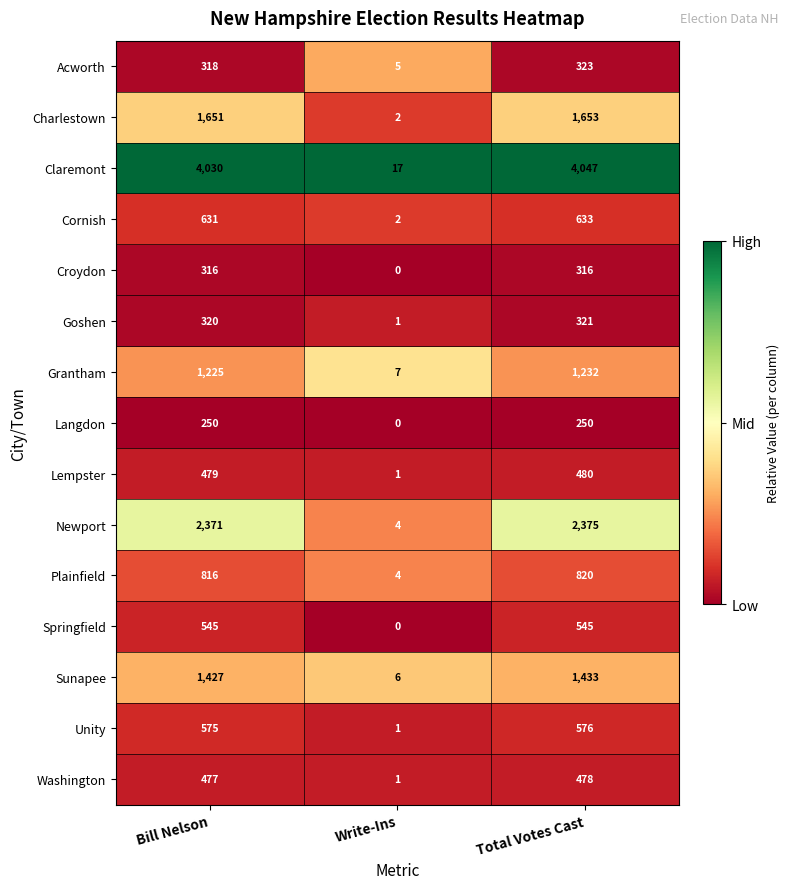

Which series has the widest spread of values?

Claremont